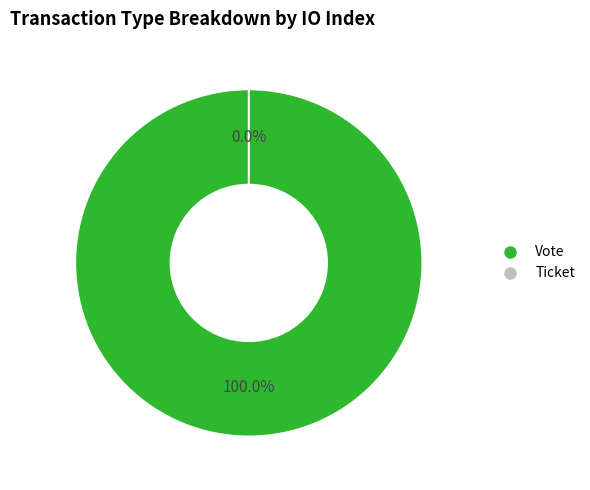

To the nearest percent, what is the difference between the Ticket and Vote slice percentages?

100%